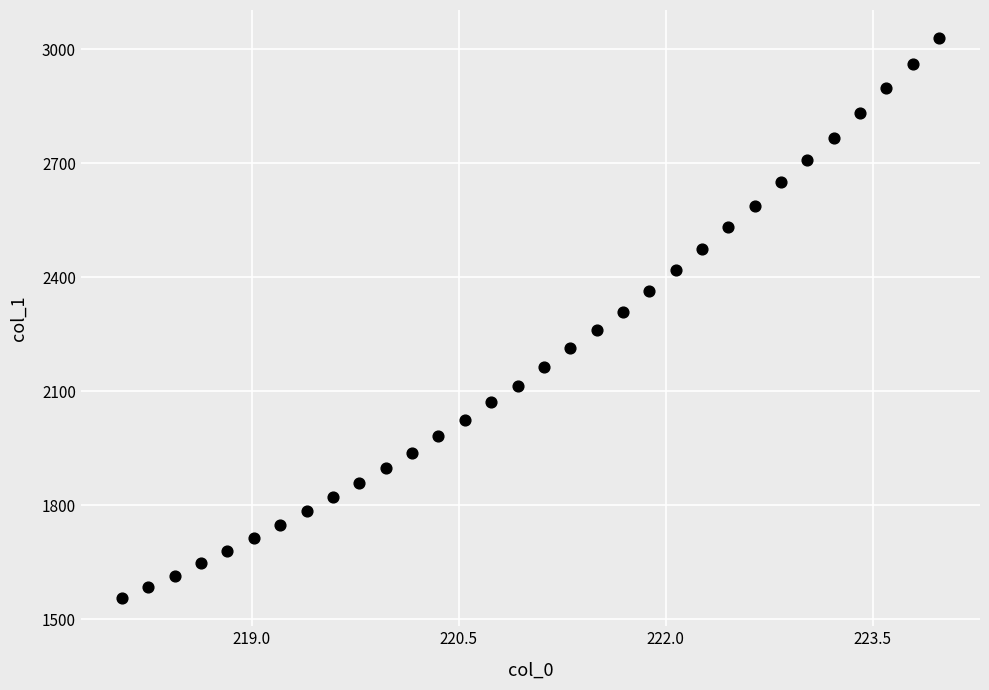

What is the range of X values (max minus min)?

5.9